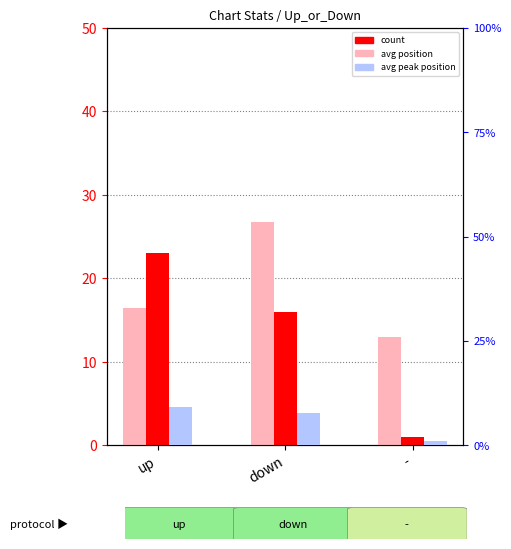

Read the avg peak position value at -.

1.0